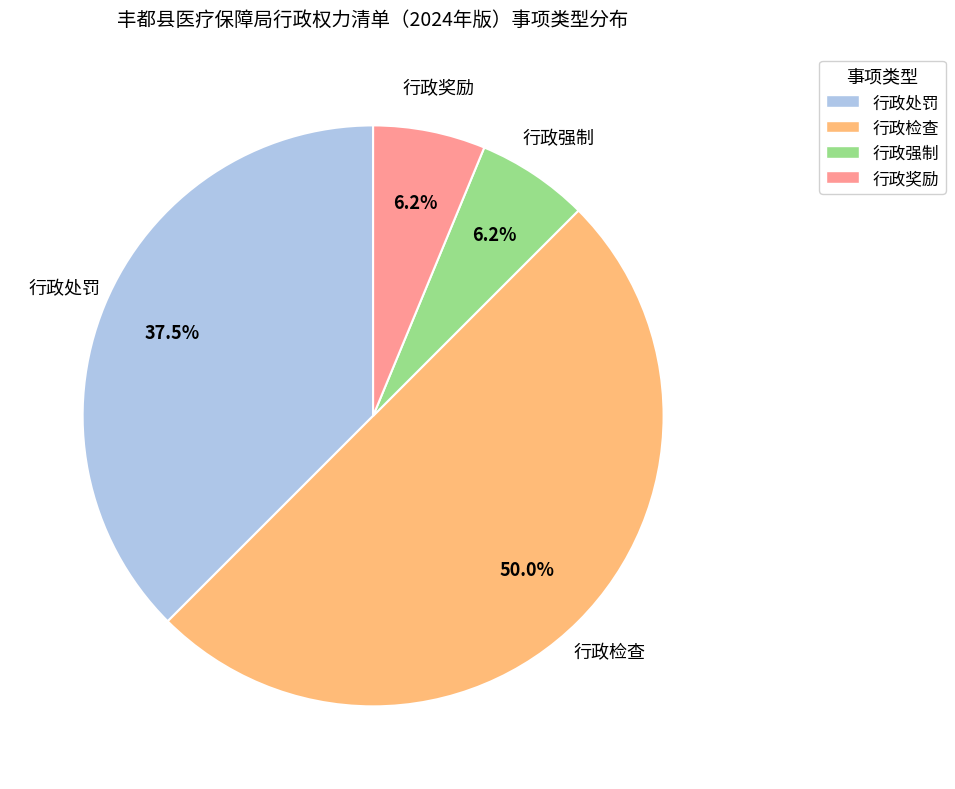

Do 行政检查 and 行政处罚 together represent more than half of the pie?

Yes